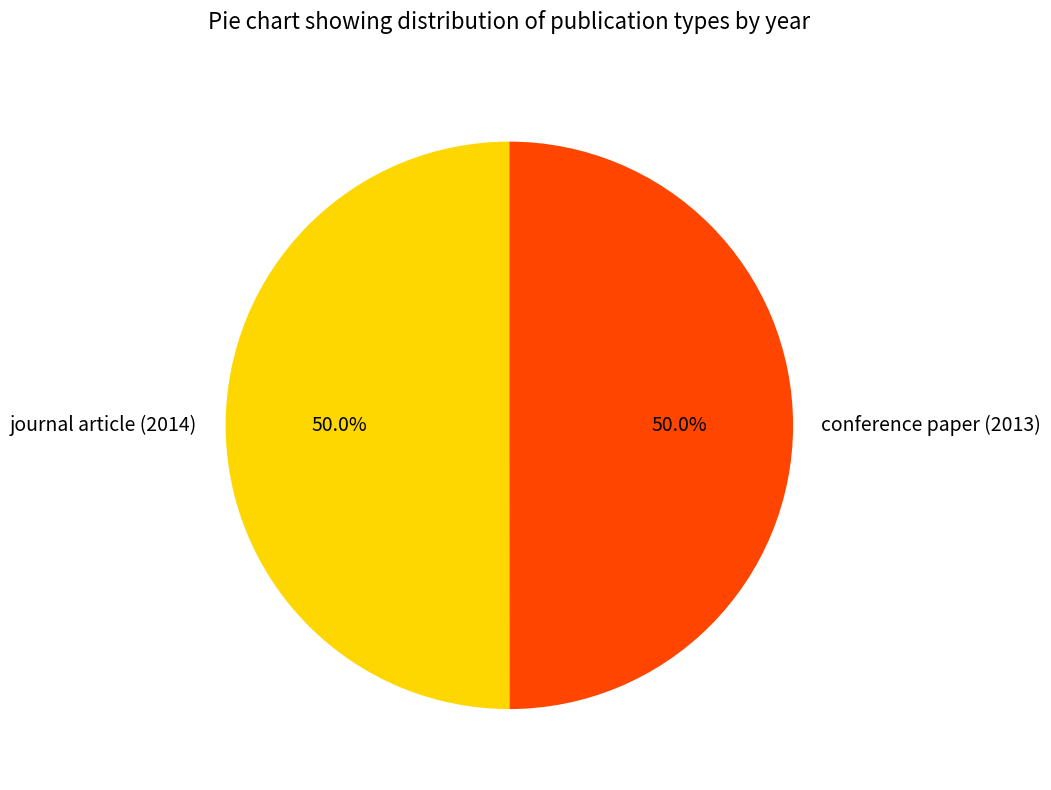

What is the ratio of the value at journal article (2014) to the value at conference paper (2013)?

1.0